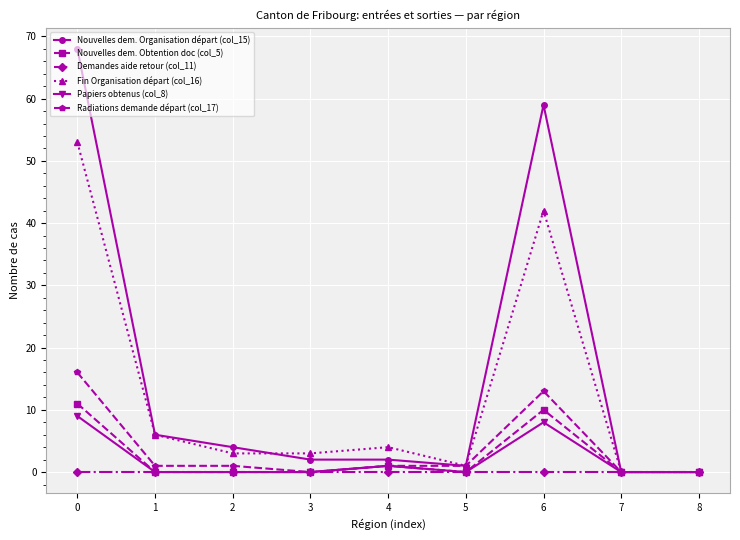

True or false: Fin Organisation départ (col_16) has more than 1 points higher than both neighbors.

True